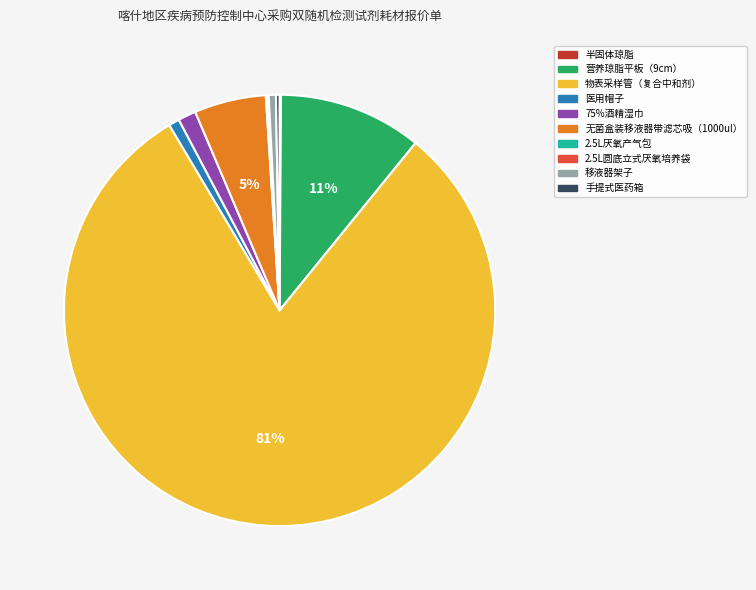

What percentage is the 75%酒精湿巾 slice, to the nearest percent?

1%